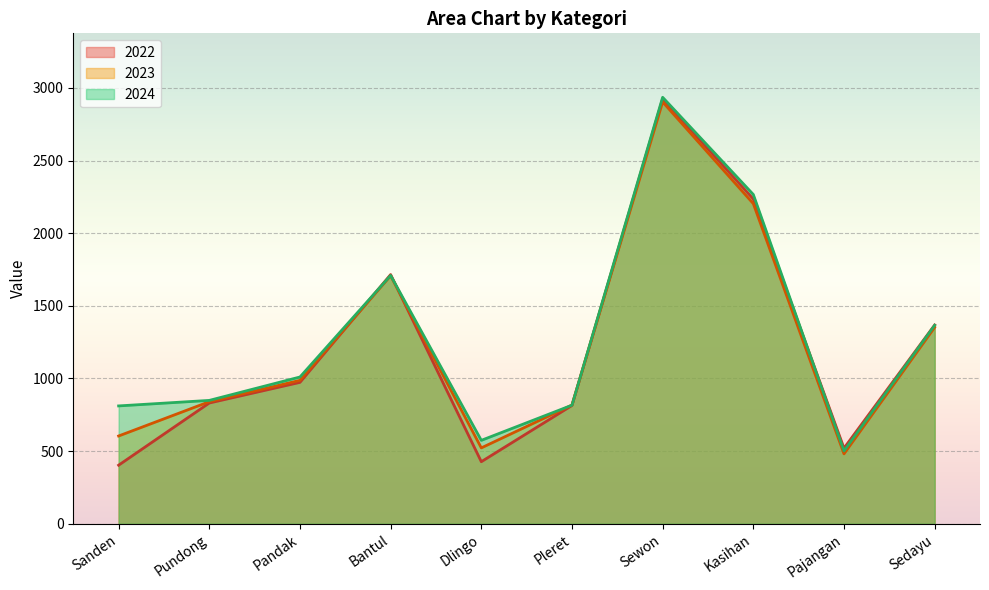

At Dlingo, list the series in order from smallest to largest.

2022, 2023, 2024